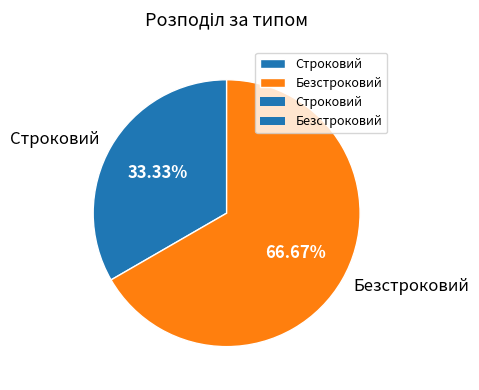

What is the total percentage of Безстроковий and Строковий?

100.0%